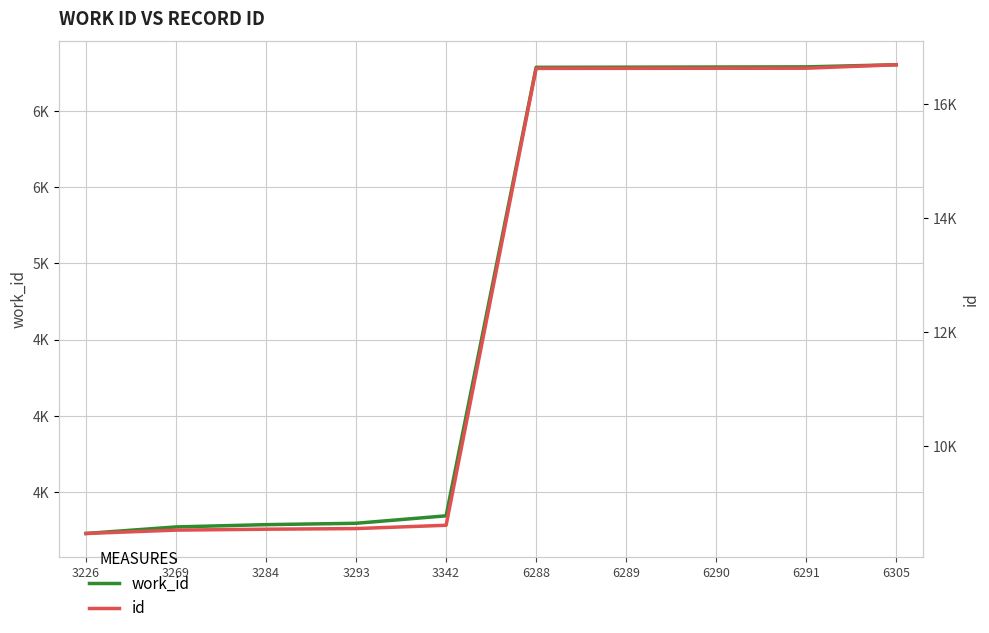

What is the maximum value for id?

16694